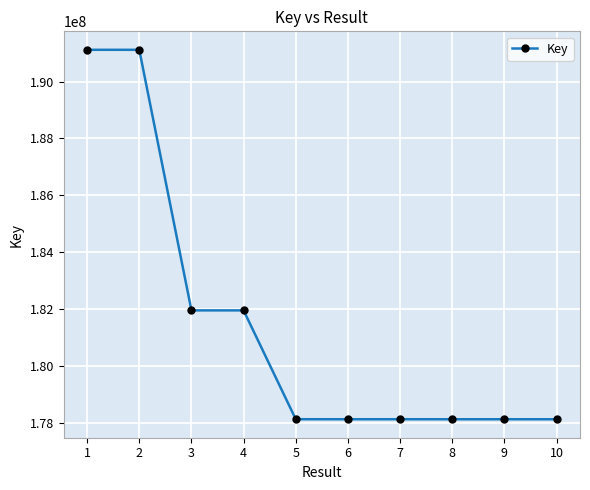

What is the value of the 9th point from the left?

178133305